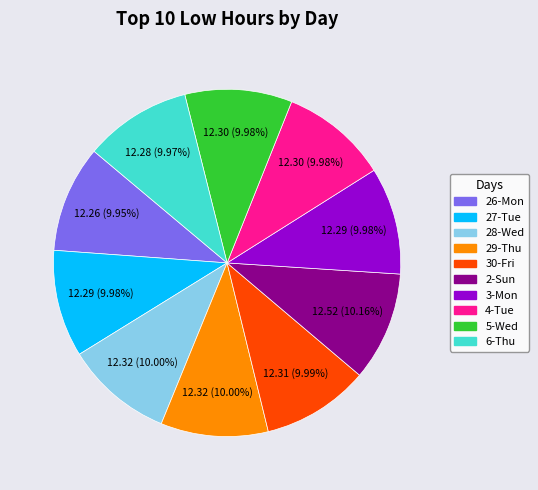

Is there a majority slice in this chart?

No